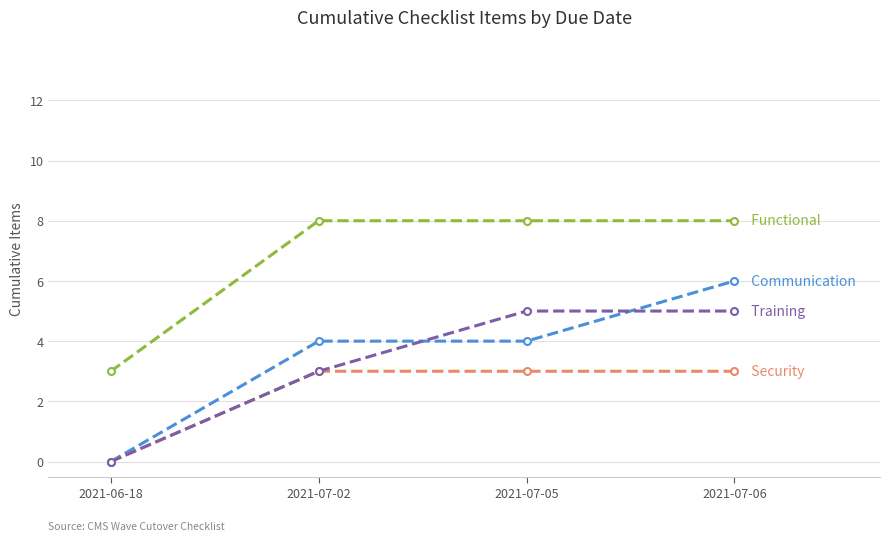

What is the maximum value shown in the chart?

8